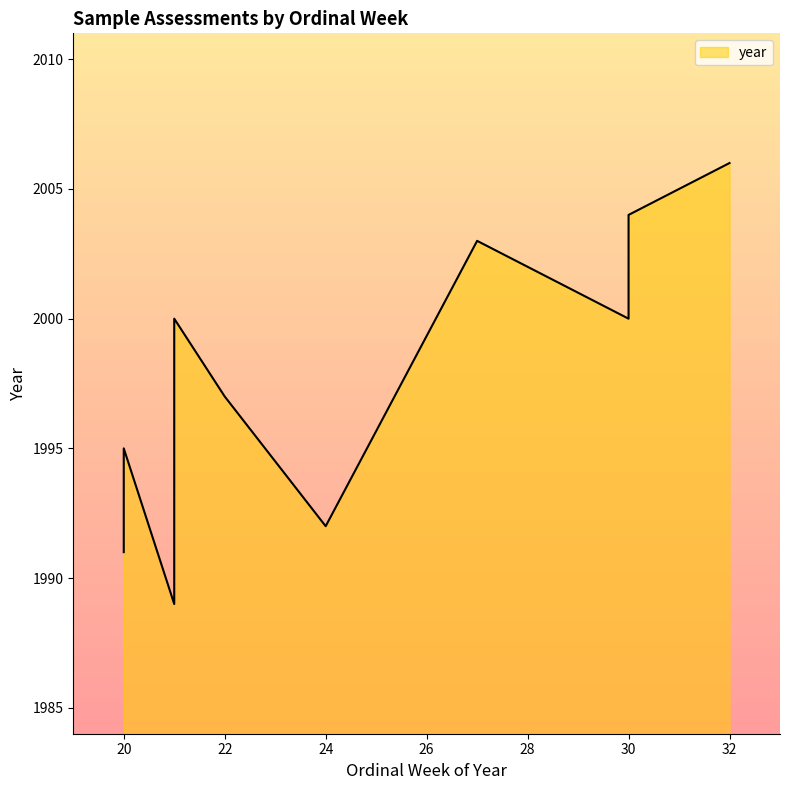

Count the number of categories in the chart.

10